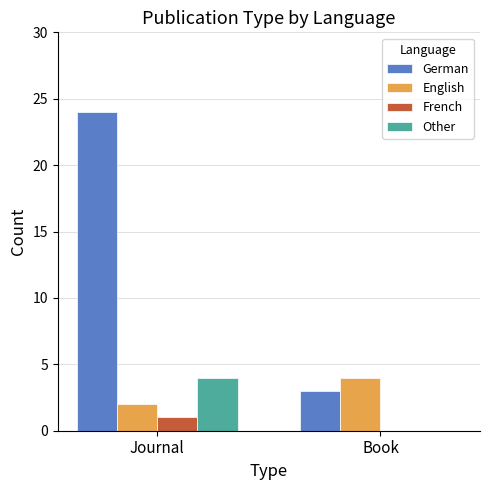

Where is German nearest to the value 13?

Book